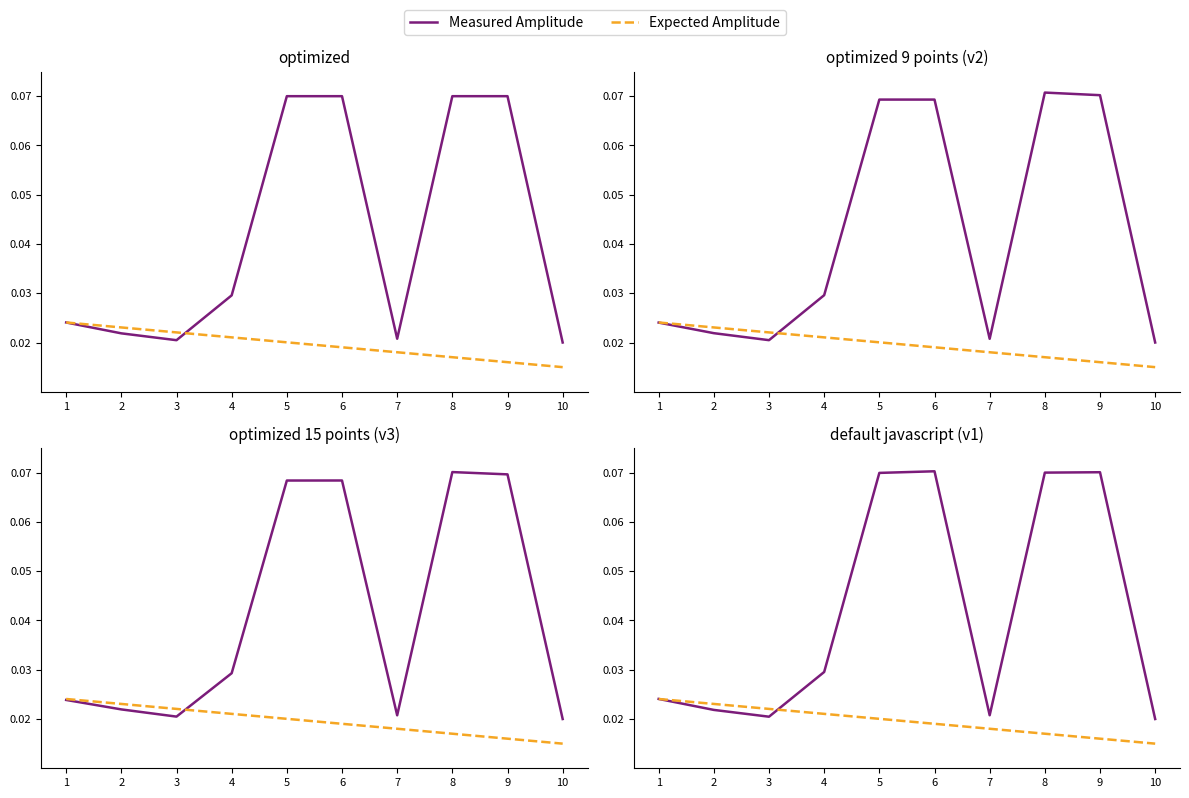

How many categories are shown in the chart?

10